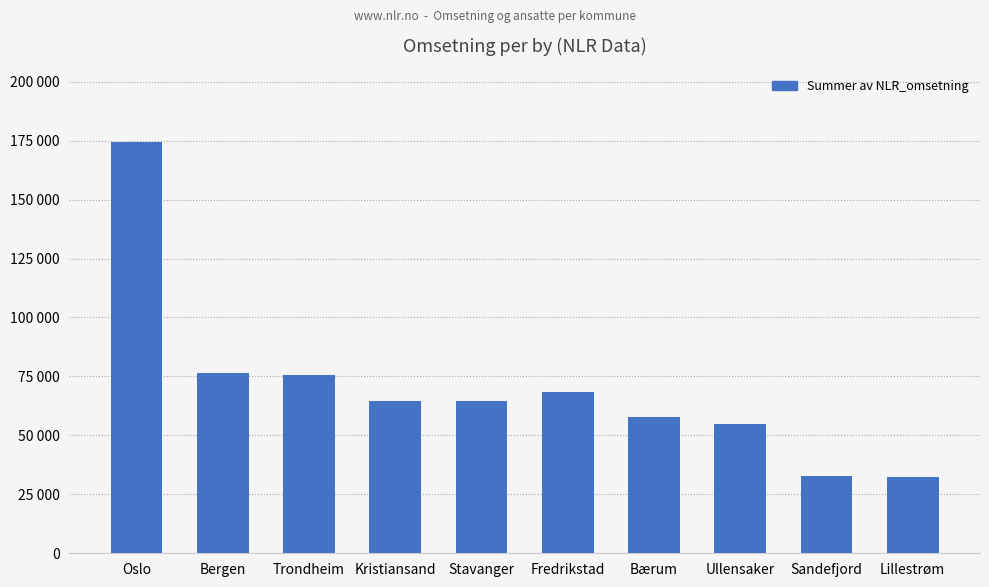

Reading left to right, extract all data points from this chart.

Oslo=174279	Bergen=76298	Trondheim=75400	Kristiansand=64619	Stavanger=64486	Fredrikstad=68250	Bærum=57680	Ullensaker=54715	Sandefjord=32841	Lillestrøm=32144